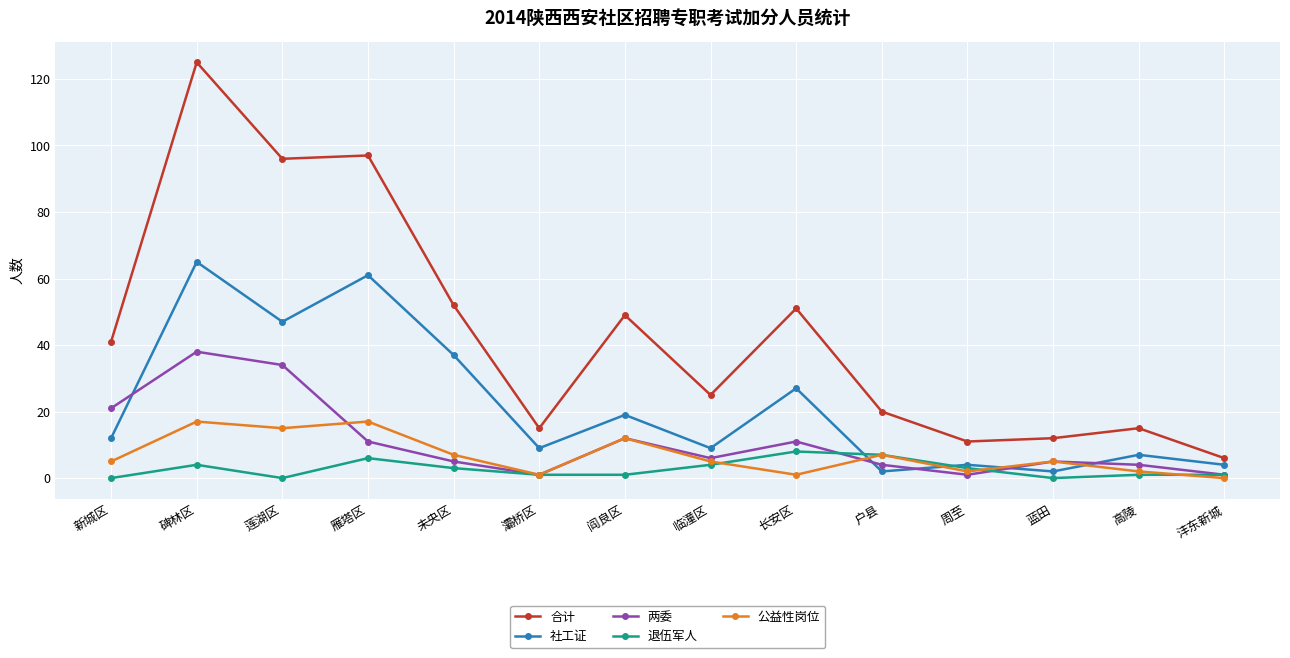

After their last crossing, which series has the higher values: 两委 or 社工证?

社工证